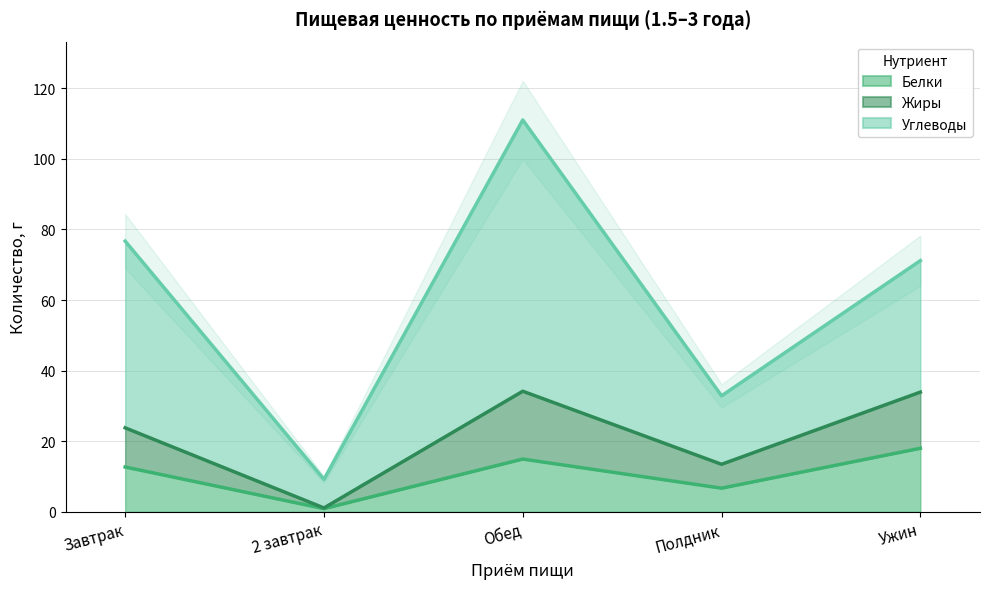

The Жиры series shows 1.6 at 2 завтрак. True or false?

False